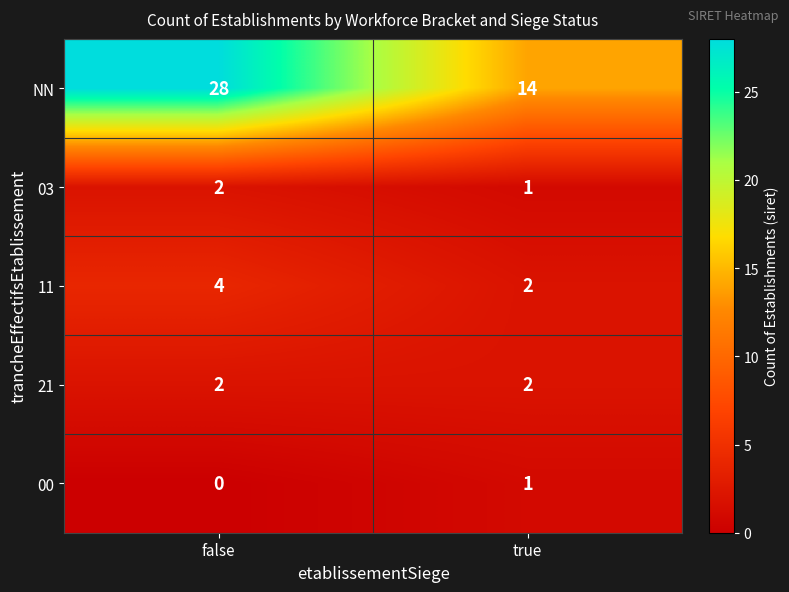

Rank the categories by NN value from highest to lowest.

false, true